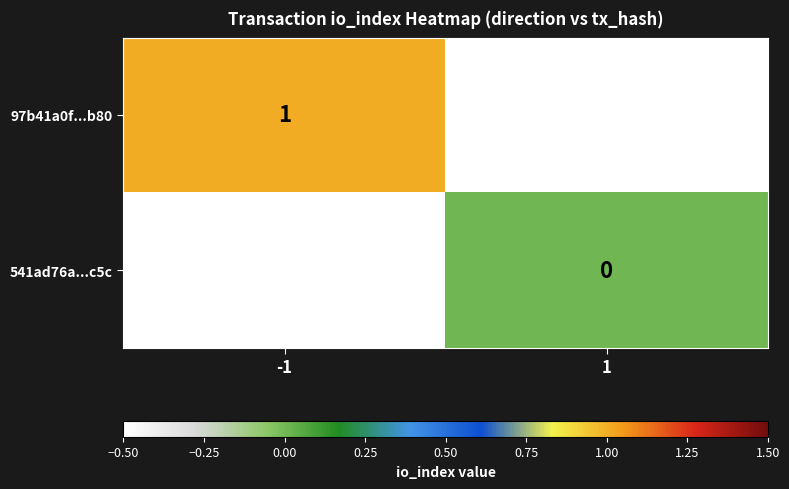

Is it true that 97b41a0f...b80 equals 0 at -1?

False